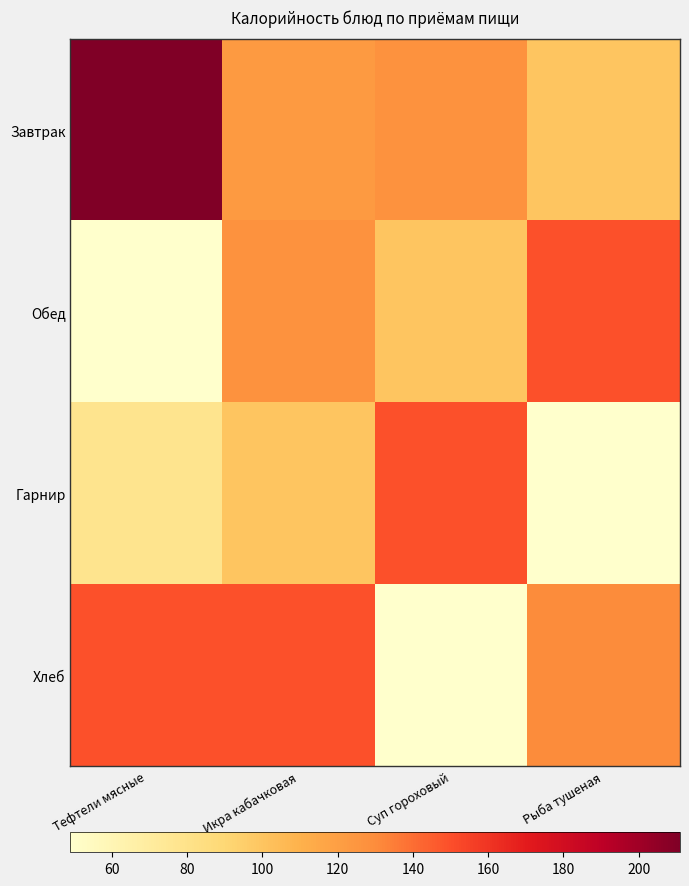

Count the number of categories in the chart.

4